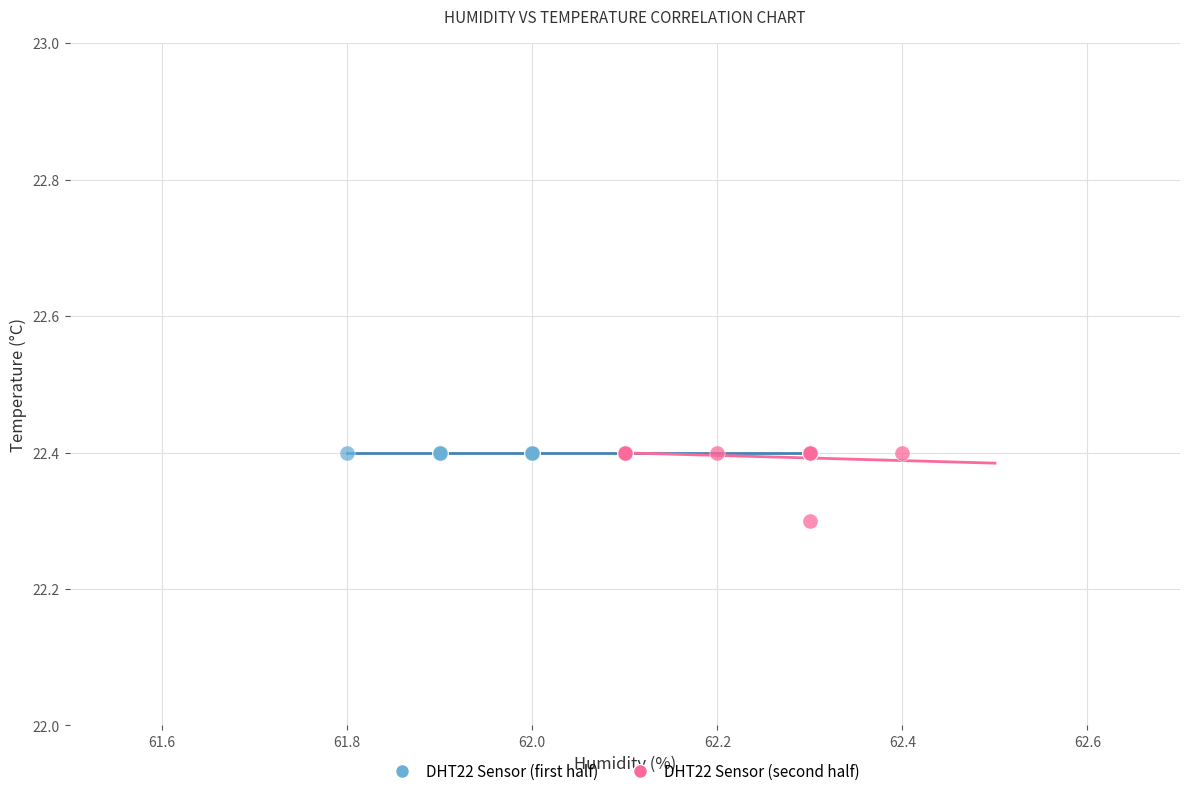

What are all the series names shown in the legend?

DHT22 Sensor (first half), DHT22 Sensor (second half)